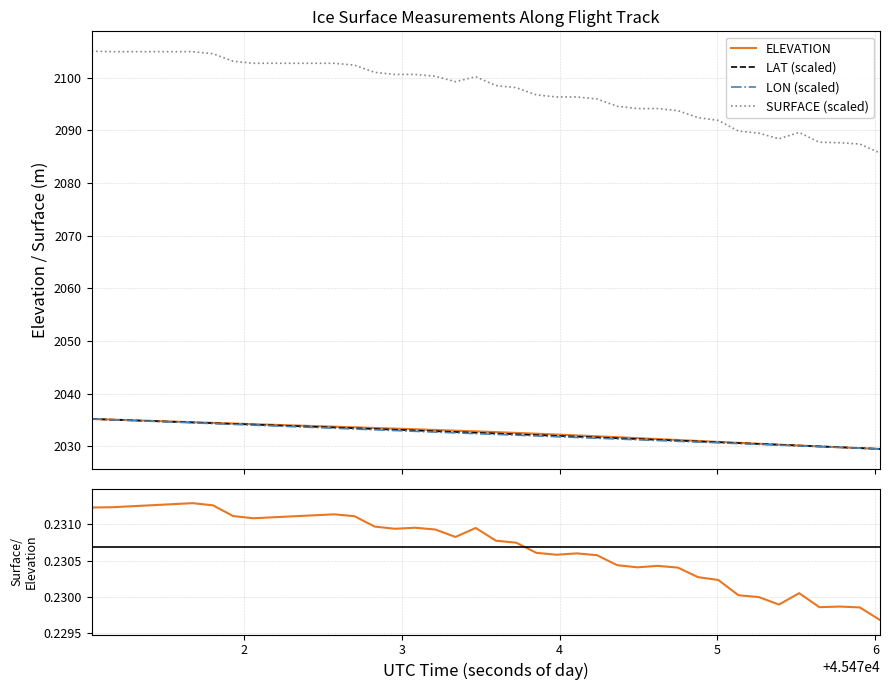

What is the highest value of the ELEVATION series?

2035.2